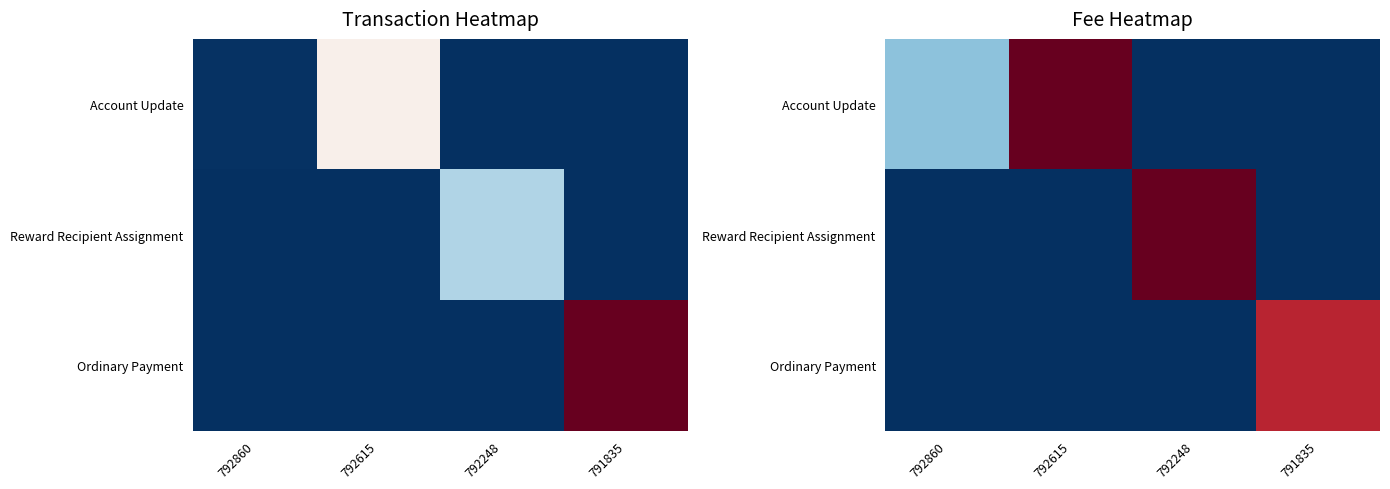

Rank the series by their maximum value, from highest to lowest.

Account Update, Reward Recipient Assignment, Ordinary Payment